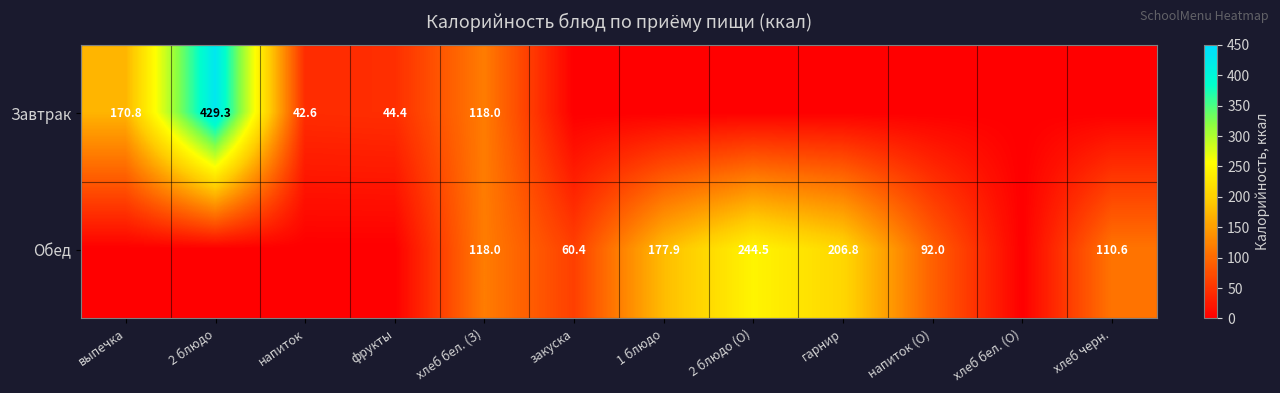

What is the sum of the Обед values at 2 блюдо (О) and напиток (О)?

336.5